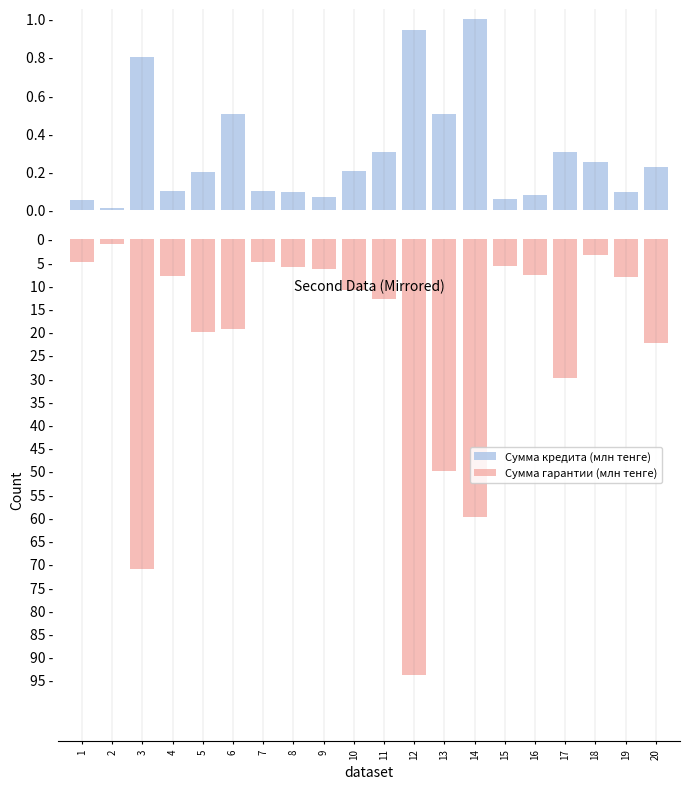

Are the bars horizontal?

No